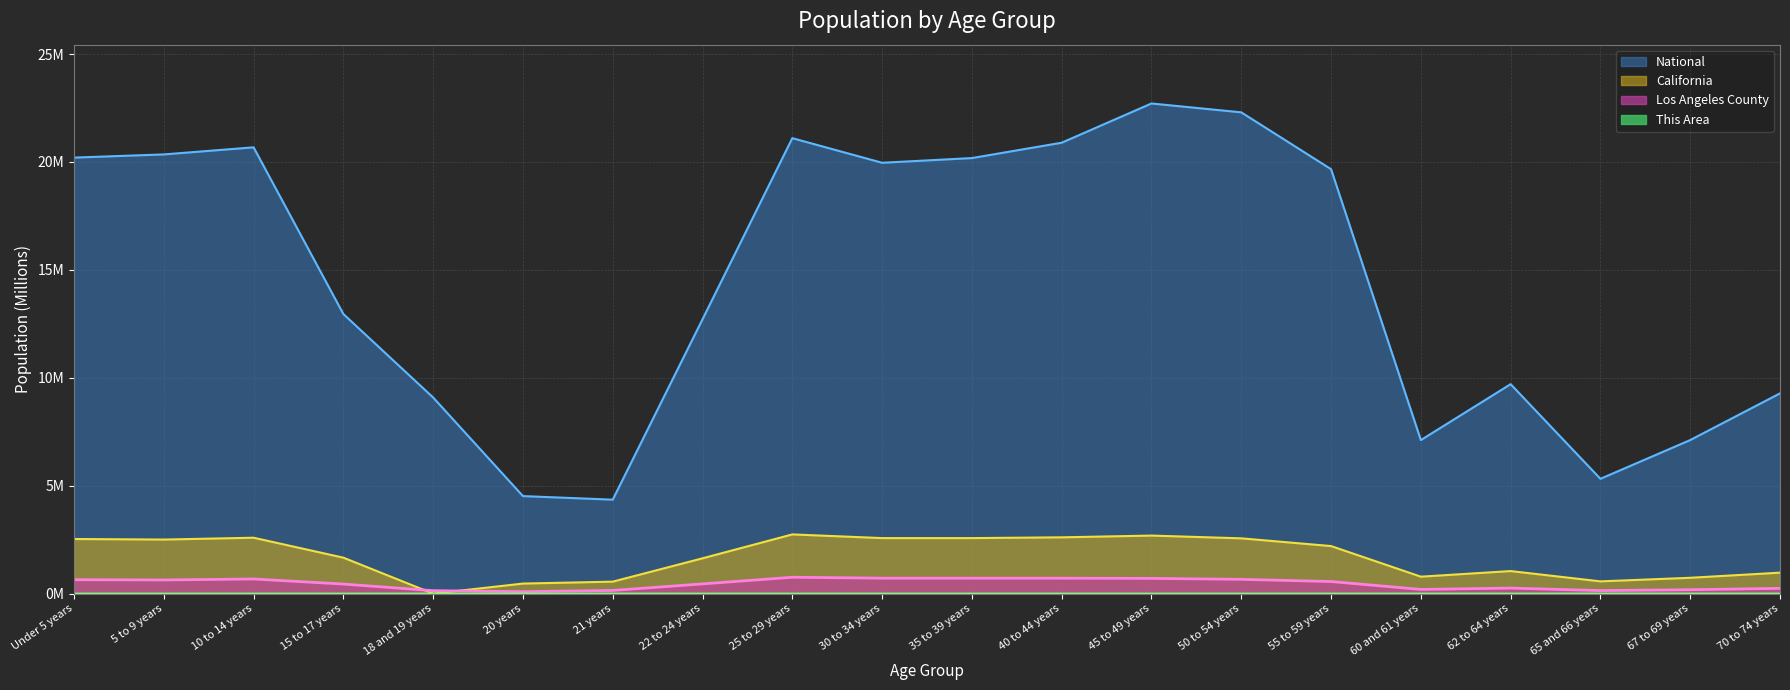

Where is the first local maximum for National?

10 to 14 years